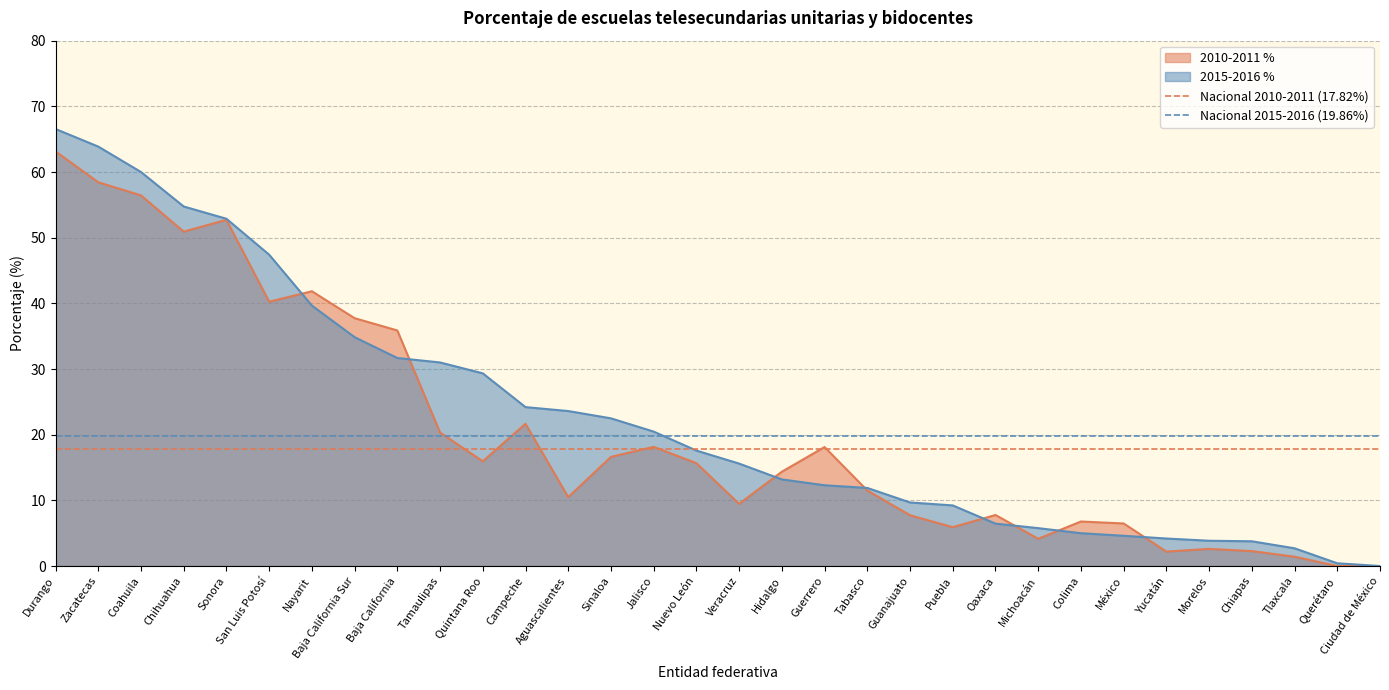

Which label corresponds to the largest value in the chart?

Durango